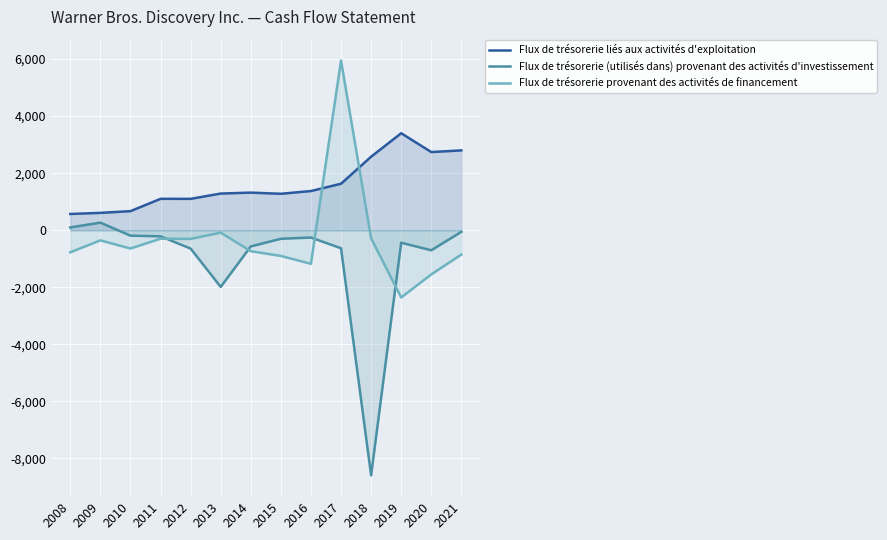

At which category does Flux de trésorerie (utilisés dans) provenant des activités d'investissement reach its first local valley?

2013